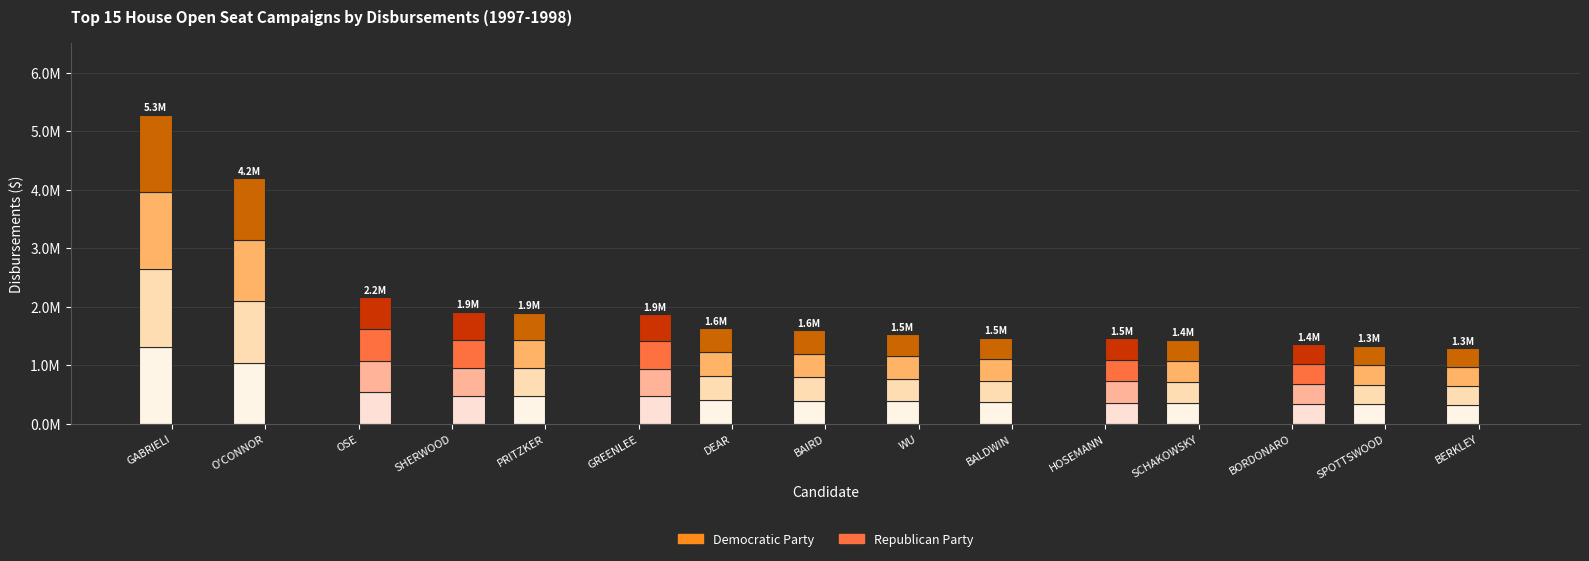

At which label is Democratic Party closest to 660394?

PRITZKER